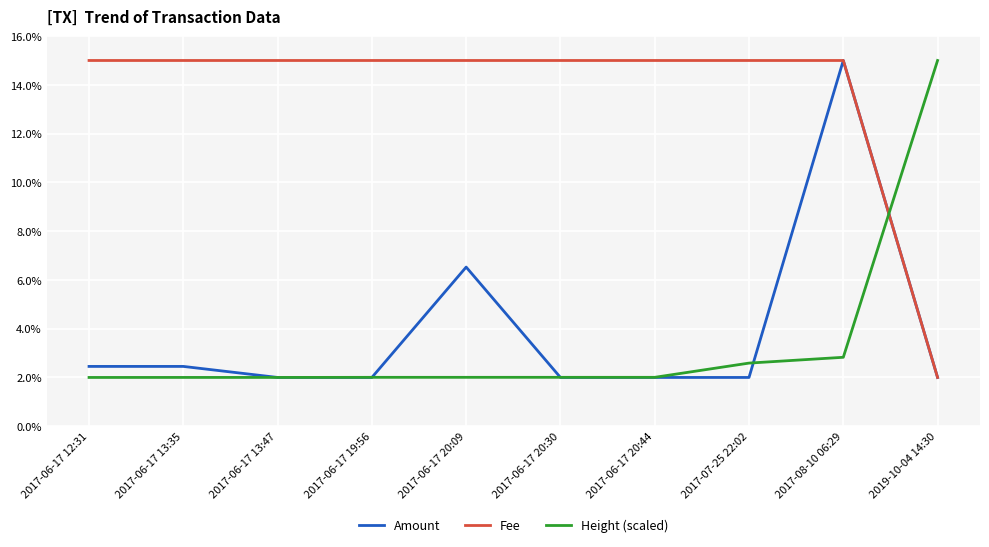

True or false: Fee has a value of 15.0 at 2017-06-17 19:56.

True